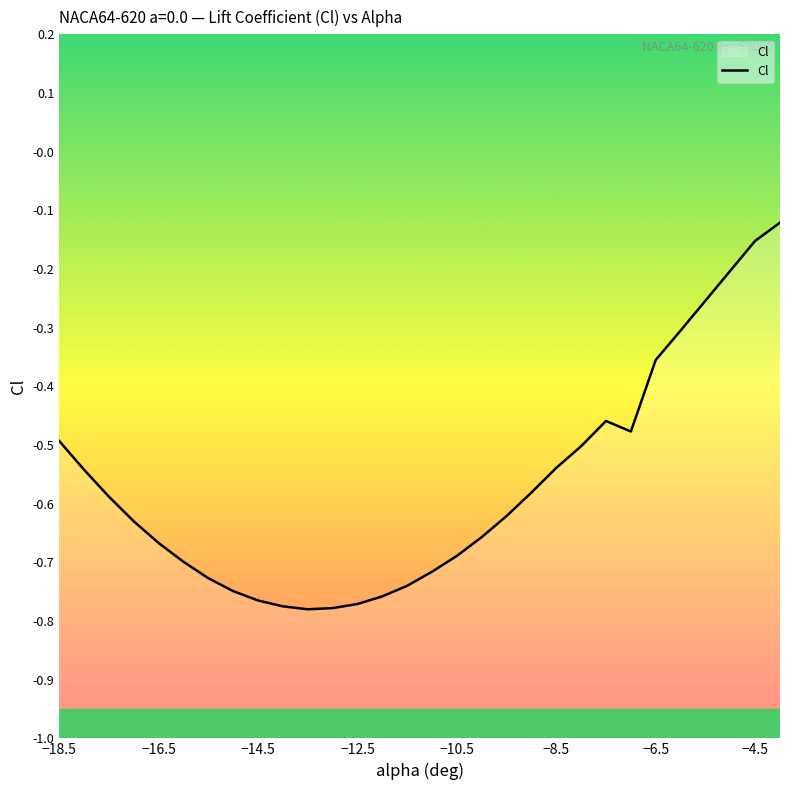

How many interior local peaks (higher than both neighbors) does the data have?

1